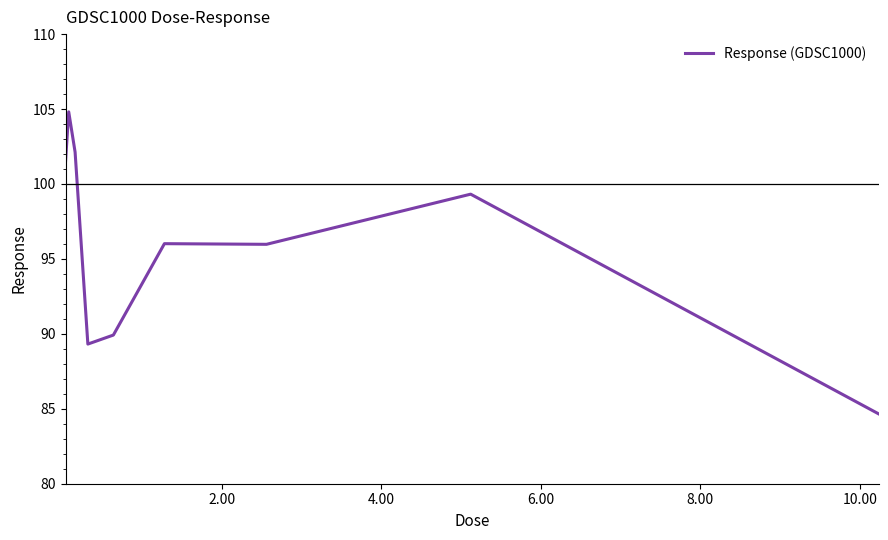

What is the minimum value shown in the chart?

84.6